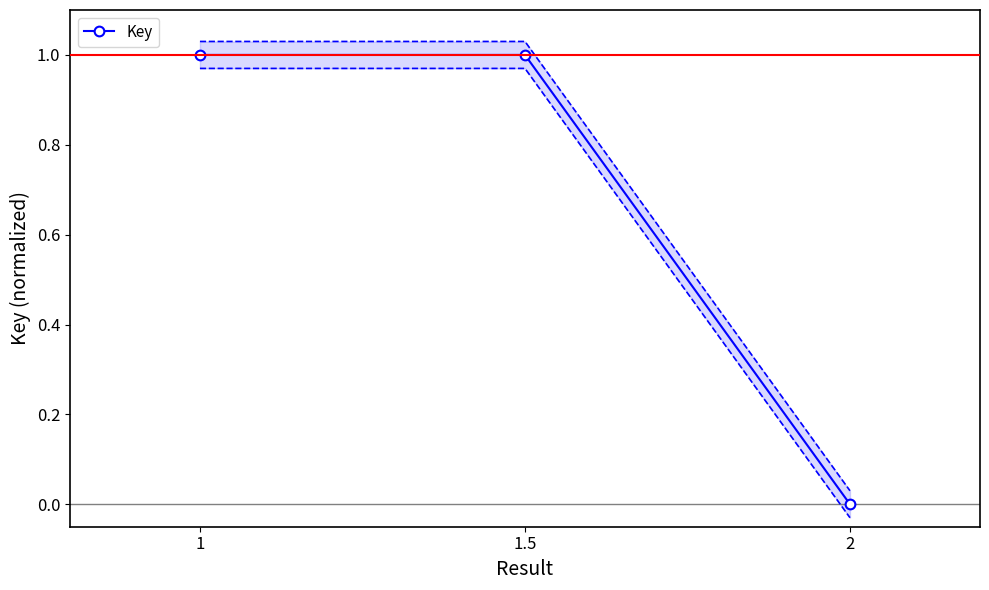

Between 2 and 1.5, which is larger?

1.5